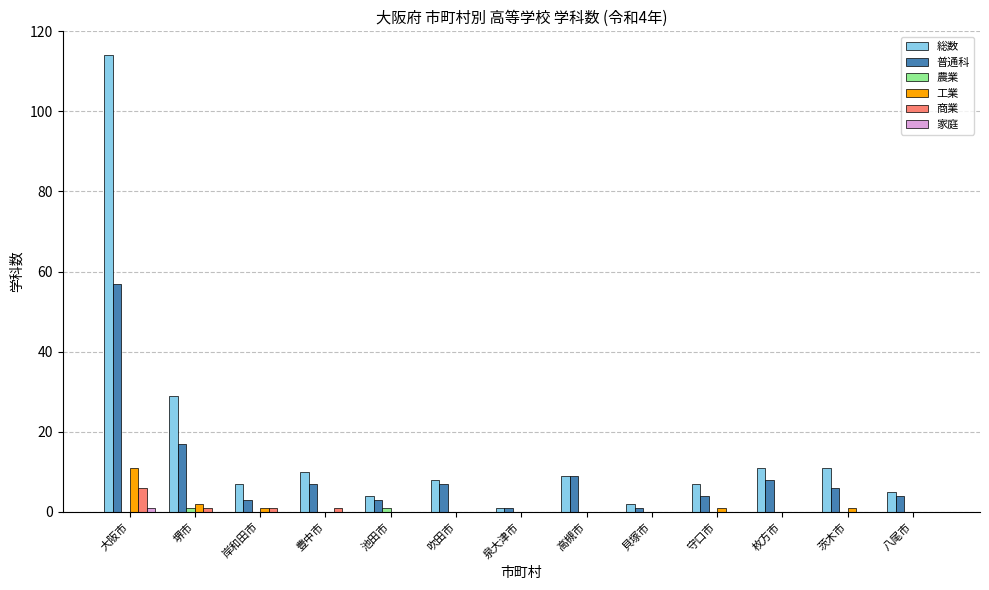

What is the maximum value for 普通科?

57